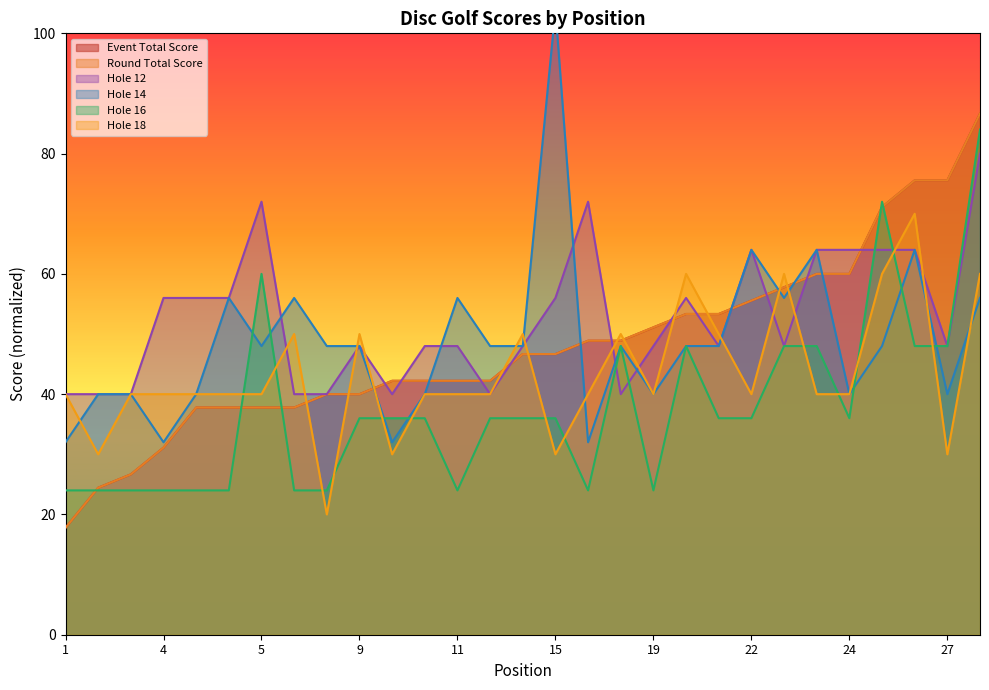

How many intersections are there between event_total_score and hole_14?

7